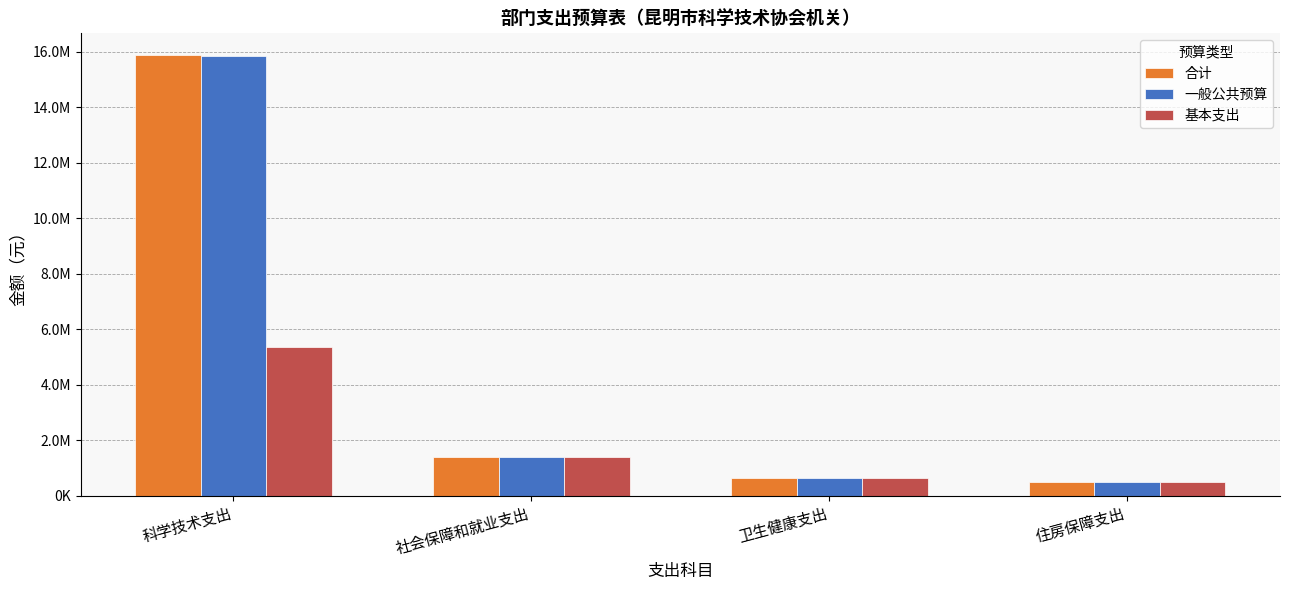

What are all the series names shown in the legend?

合计, 一般公共预算, 基本支出